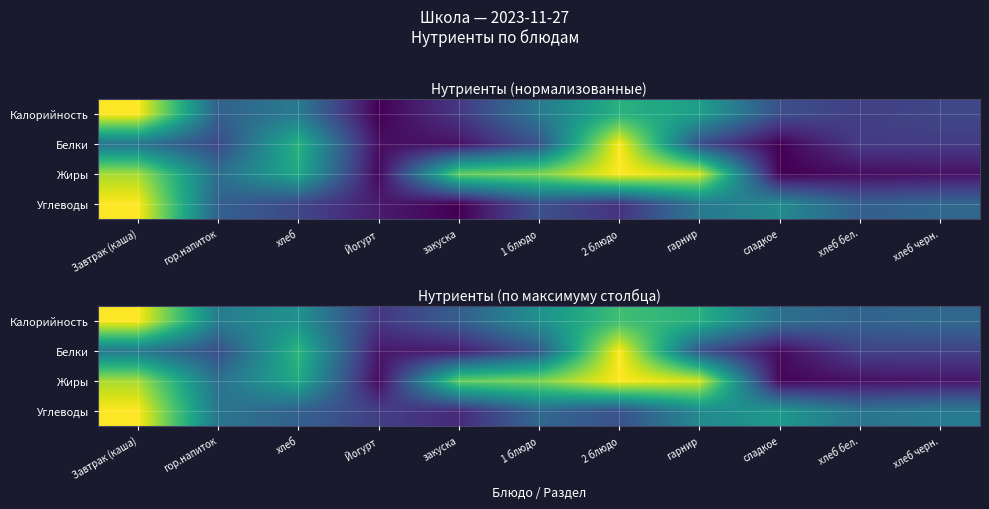

Which label corresponds to the largest value in the chart?

Завтрак (кашa)